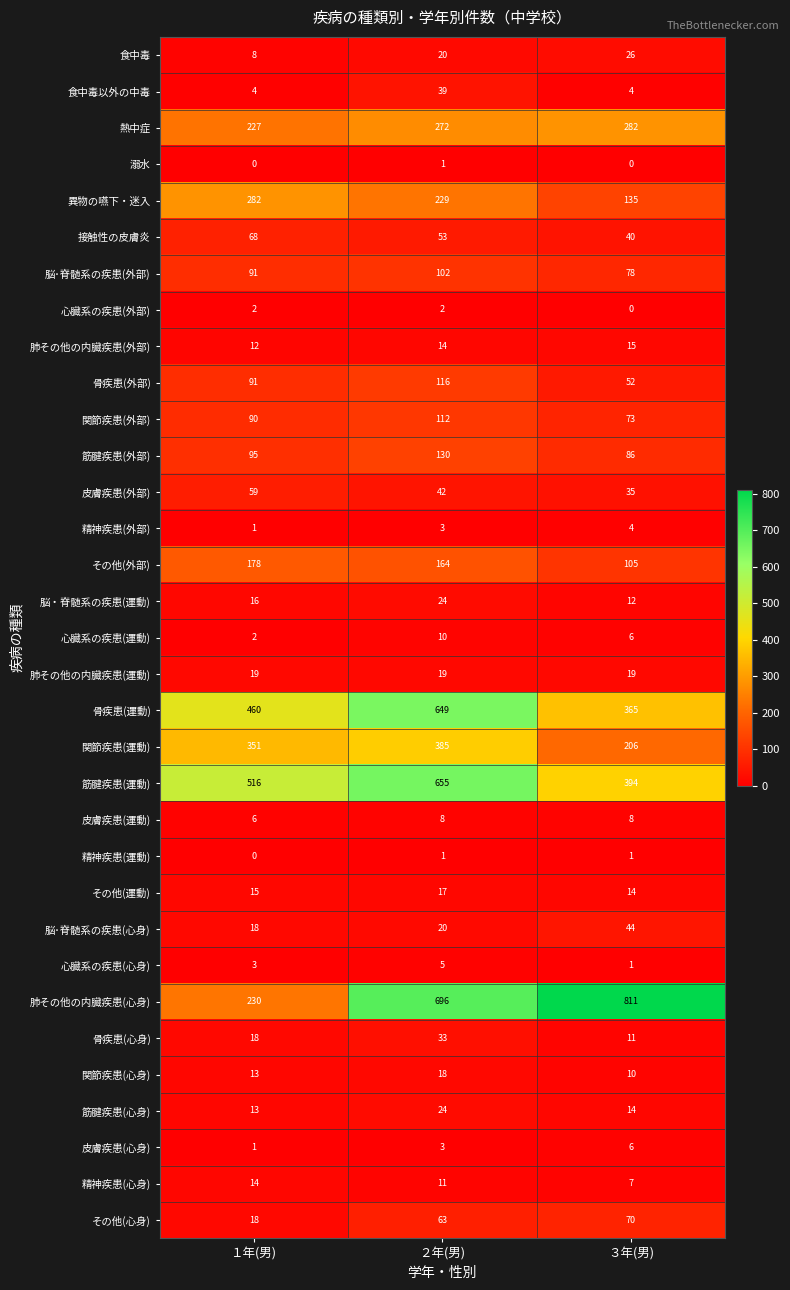

Count the 関節疾患(運動) values in the range 206 to 385.

3